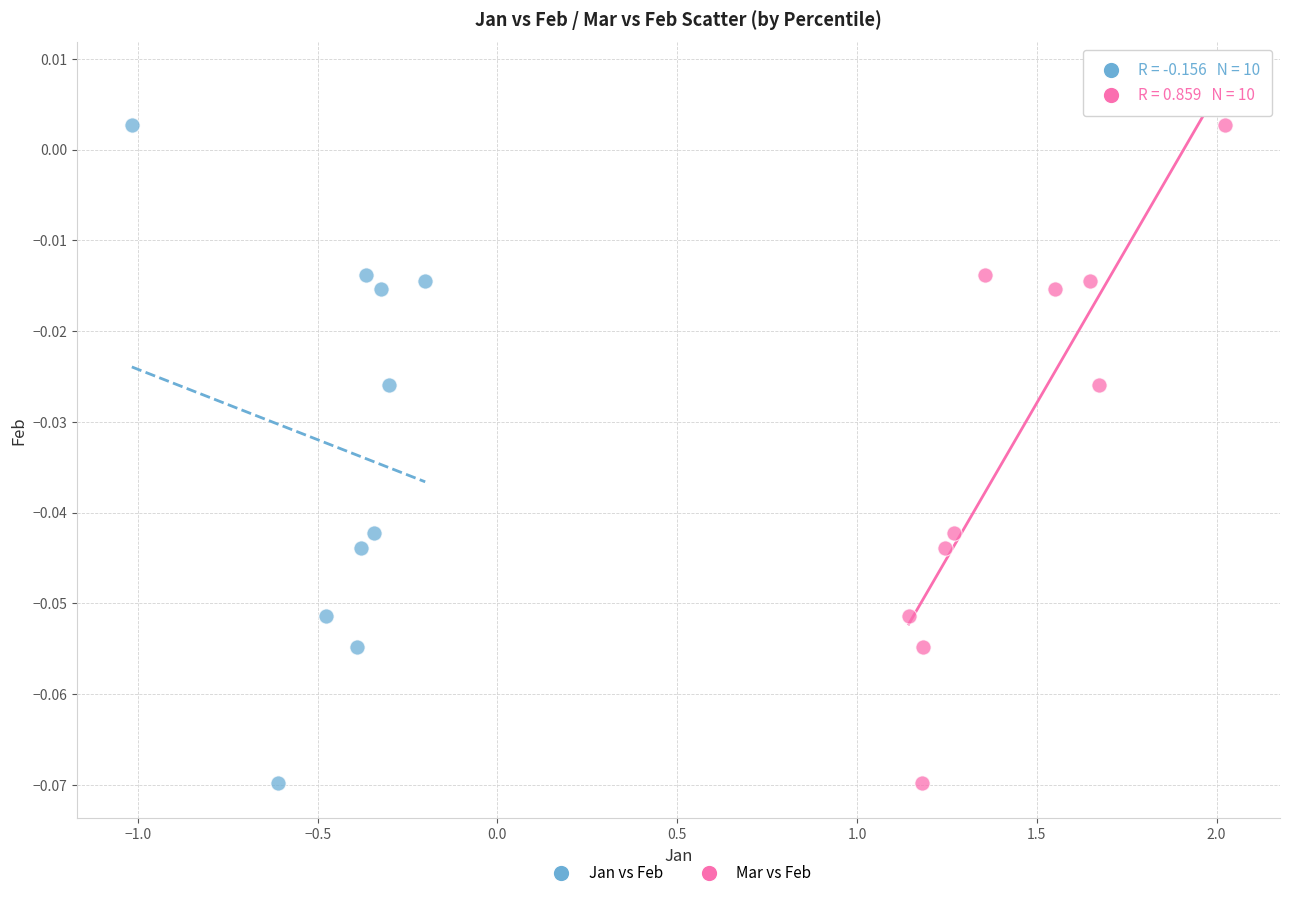

What are all the series names shown in the legend?

Jan vs Feb, Mar vs Feb